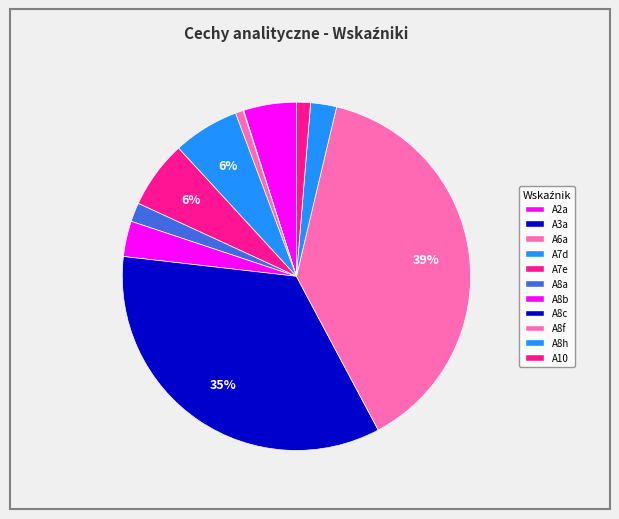

To the nearest percent, what is the difference between the A8b and A8a slice percentages?

2%